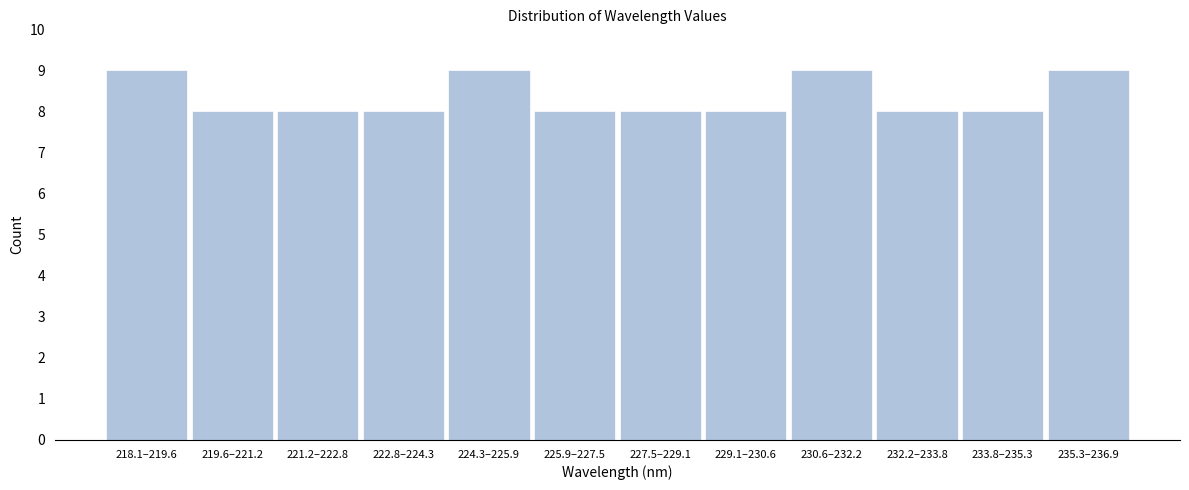

Reading right to left, list all the values displayed in this chart.

235.3–236.9=9	233.8–235.3=8	232.2–233.8=8	230.6–232.2=9	229.1–230.6=8	227.5–229.1=8	225.9–227.5=8	224.3–225.9=9	222.8–224.3=8	221.2–222.8=8	219.6–221.2=8	218.1–219.6=9